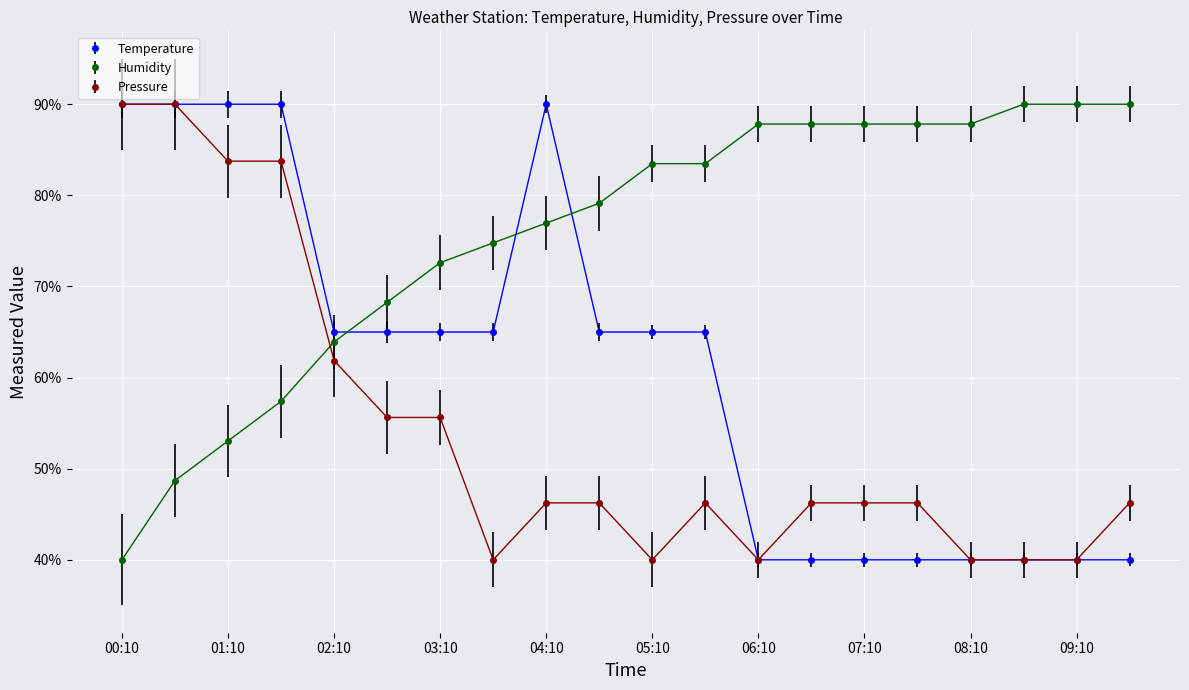

What is the value of the Temperature point at the 18th from the left?

40.0